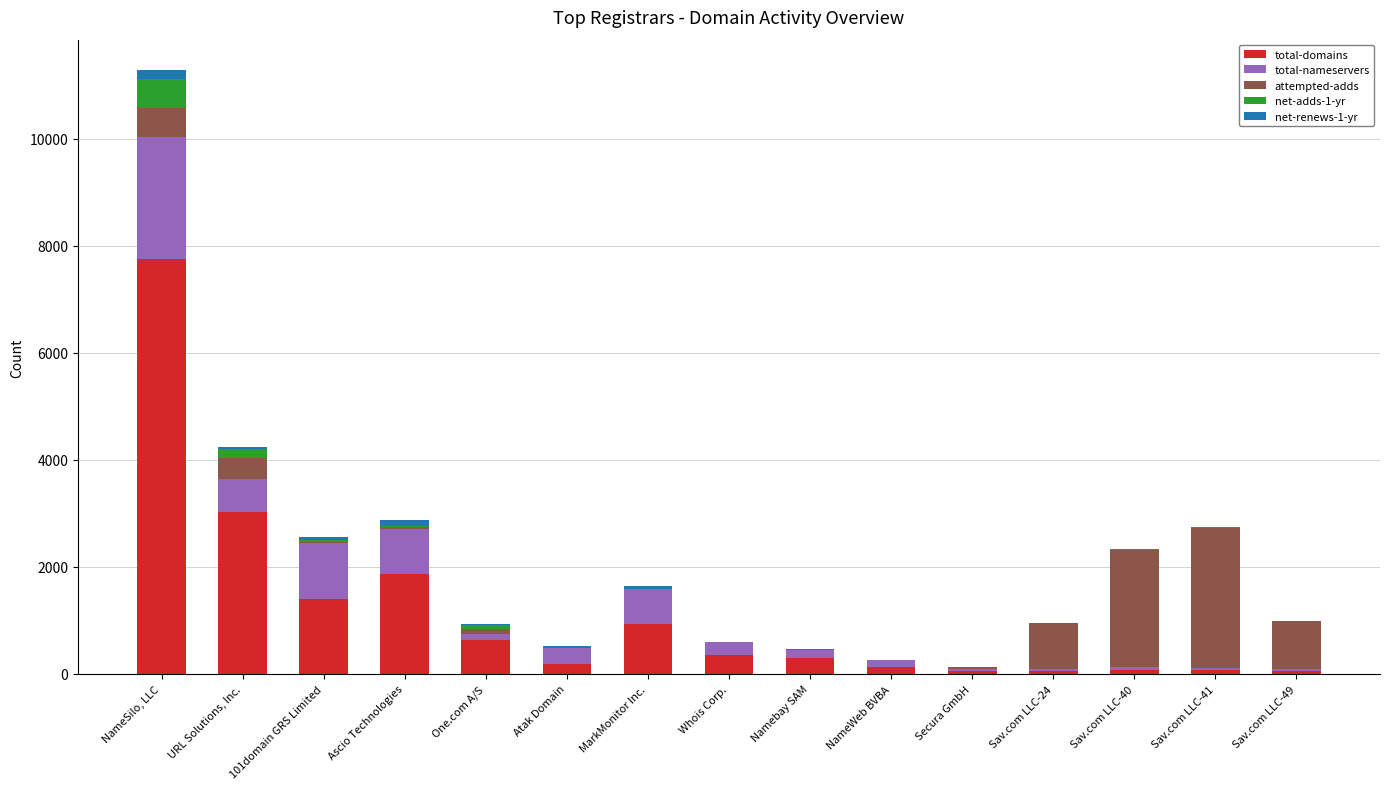

At which category is the sum across all series the highest?

NameSilo, LLC